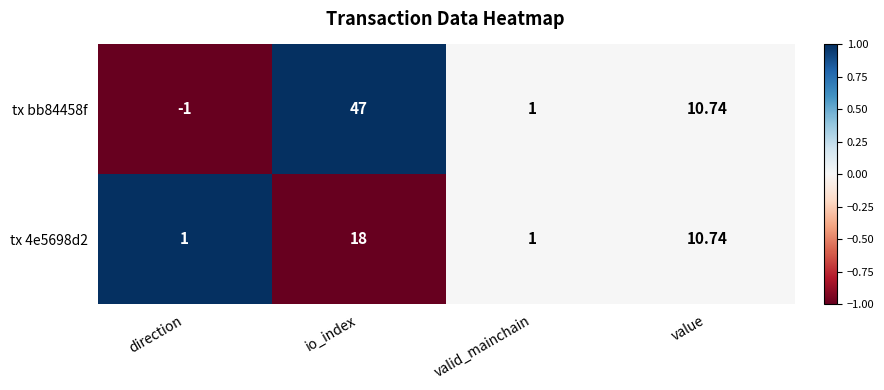

What is the maximum value shown in the chart?

47.0